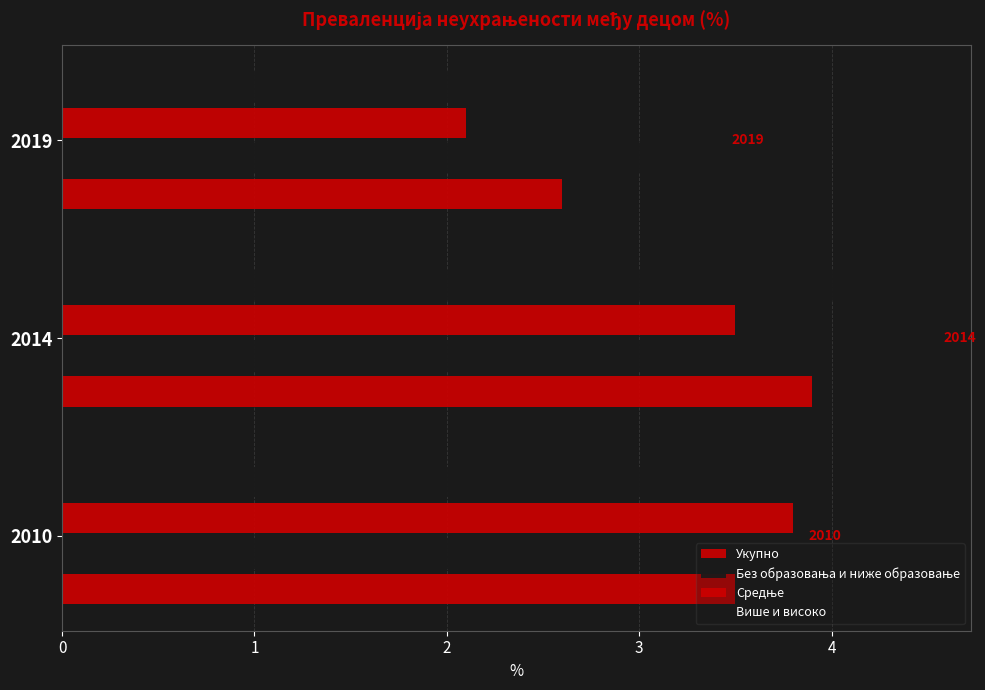

Count the number of categories in the chart.

3